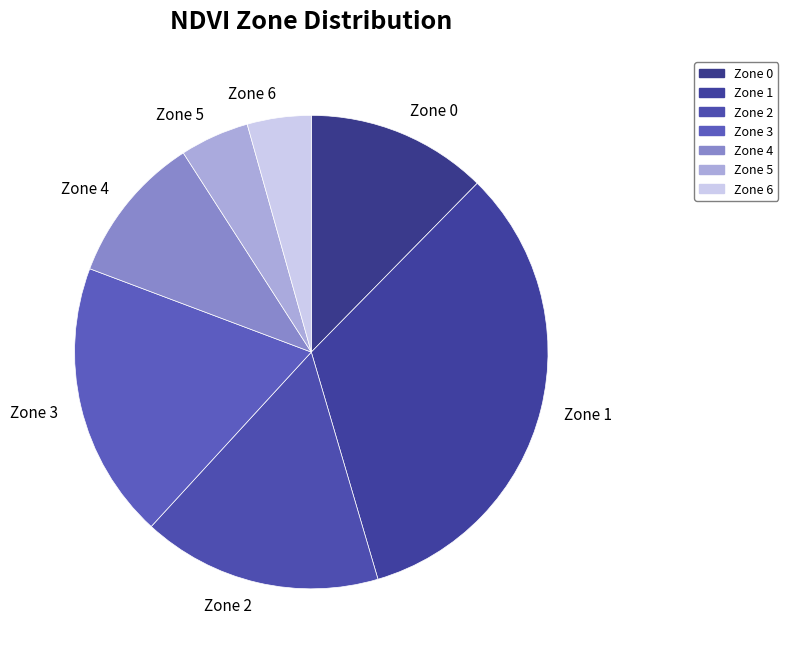

Approximately how many times larger is the value at Zone 5 compared to Zone 6?

1.1